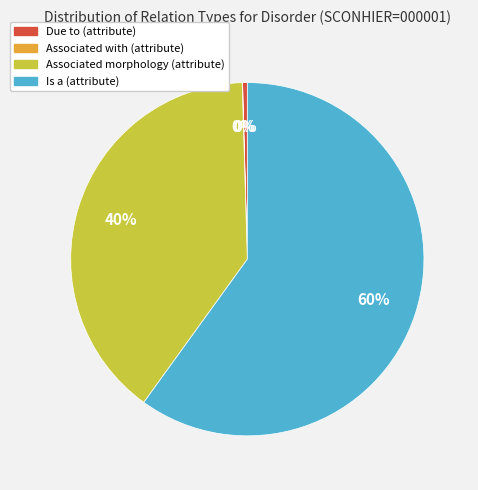

The Is a (attribute) slice represents 60% of the pie. True or false?

True